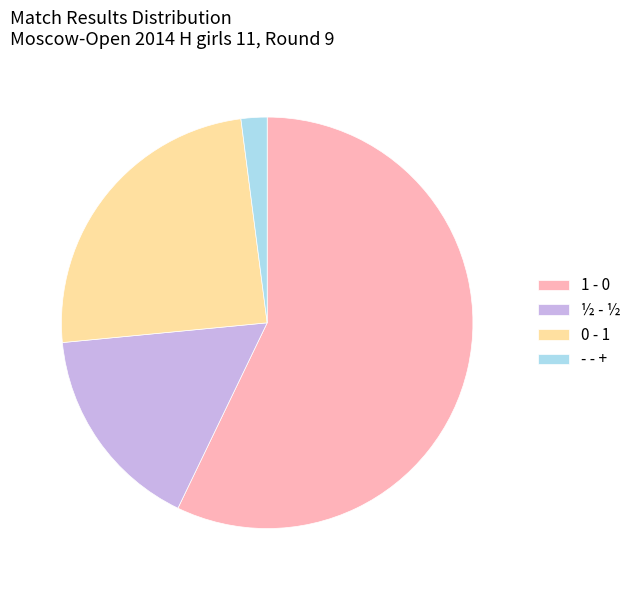

Is there a majority slice in this chart?

Yes